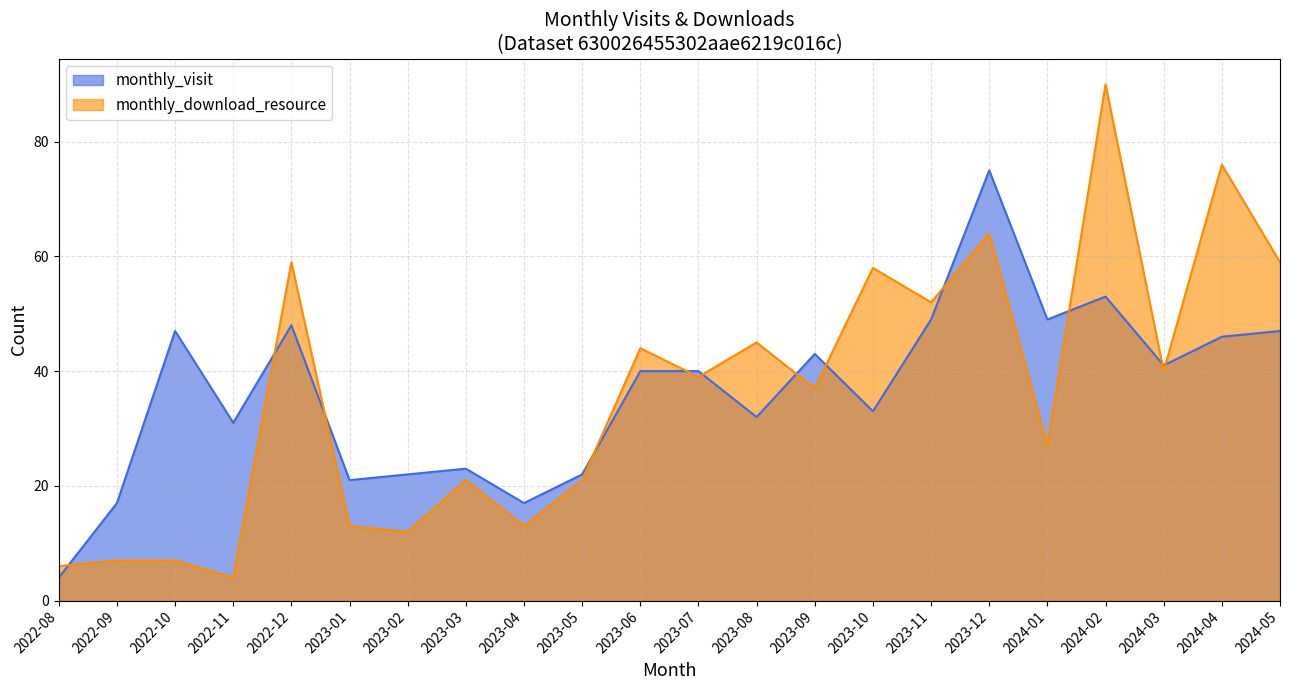

What is the average value of the monthly_download_resource series?

36